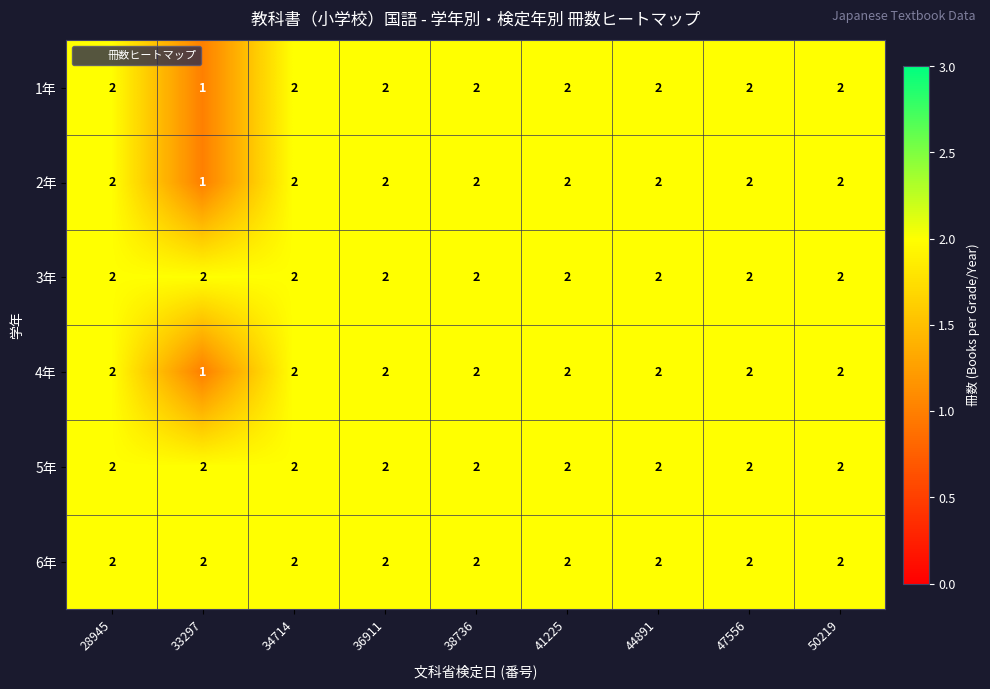

At how many categories does at least one series exceed 1?

9